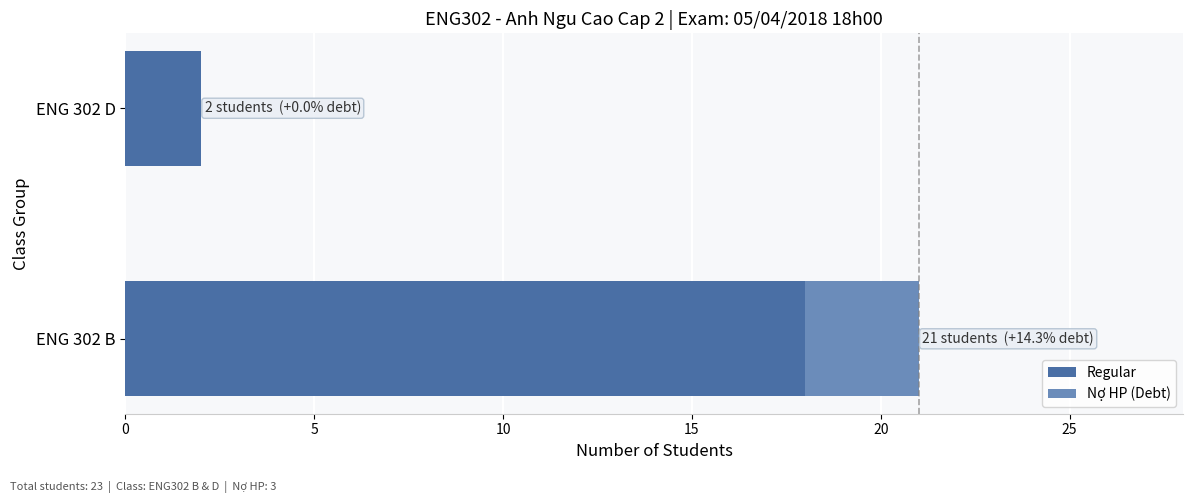

What is the maximum value for Regular?

18